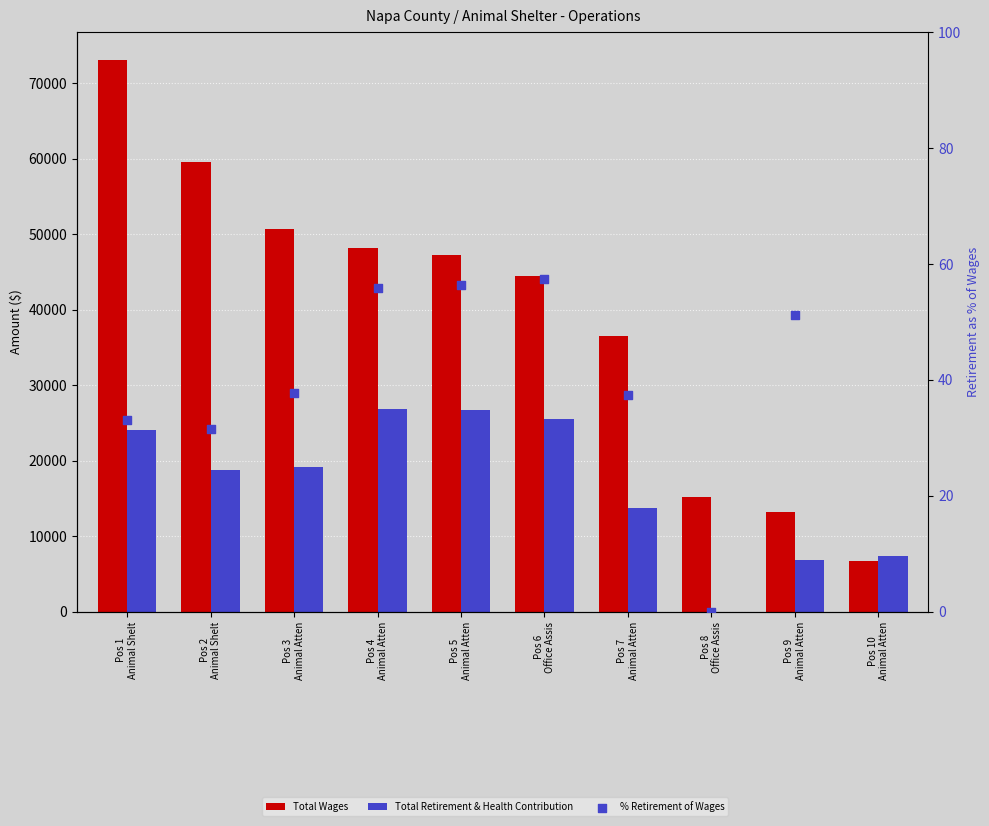

Which series contains the highest Y value?

Total Wages